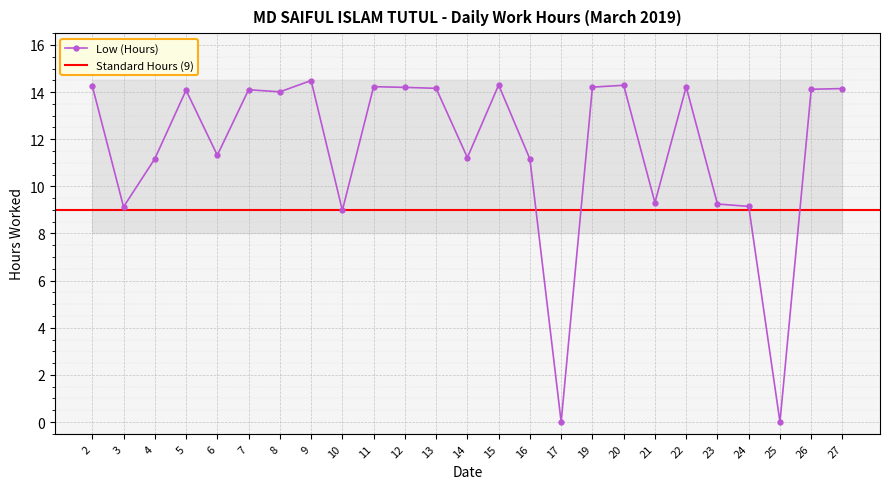

What is the difference between the values at 25 and 3?

9.1